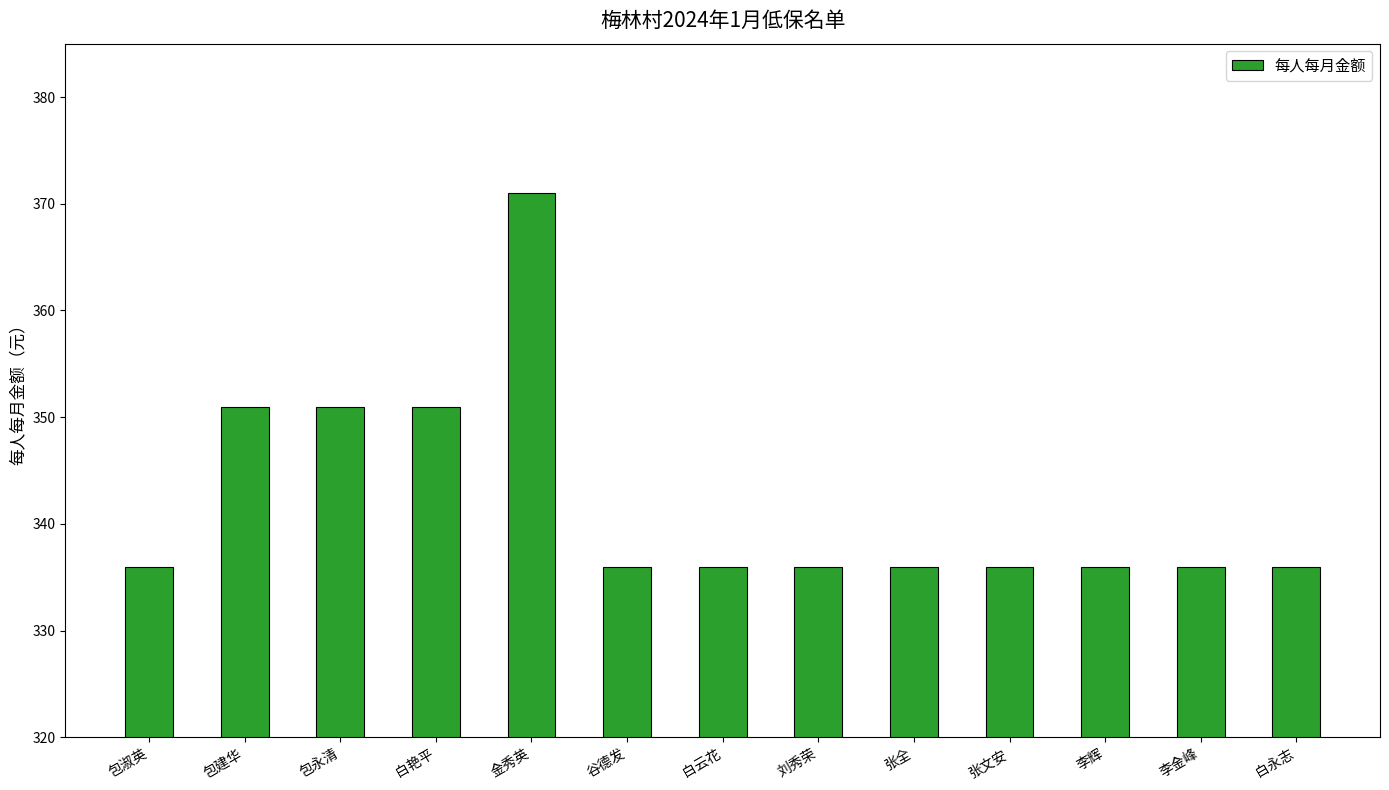

How many distinct data groups are displayed?

1